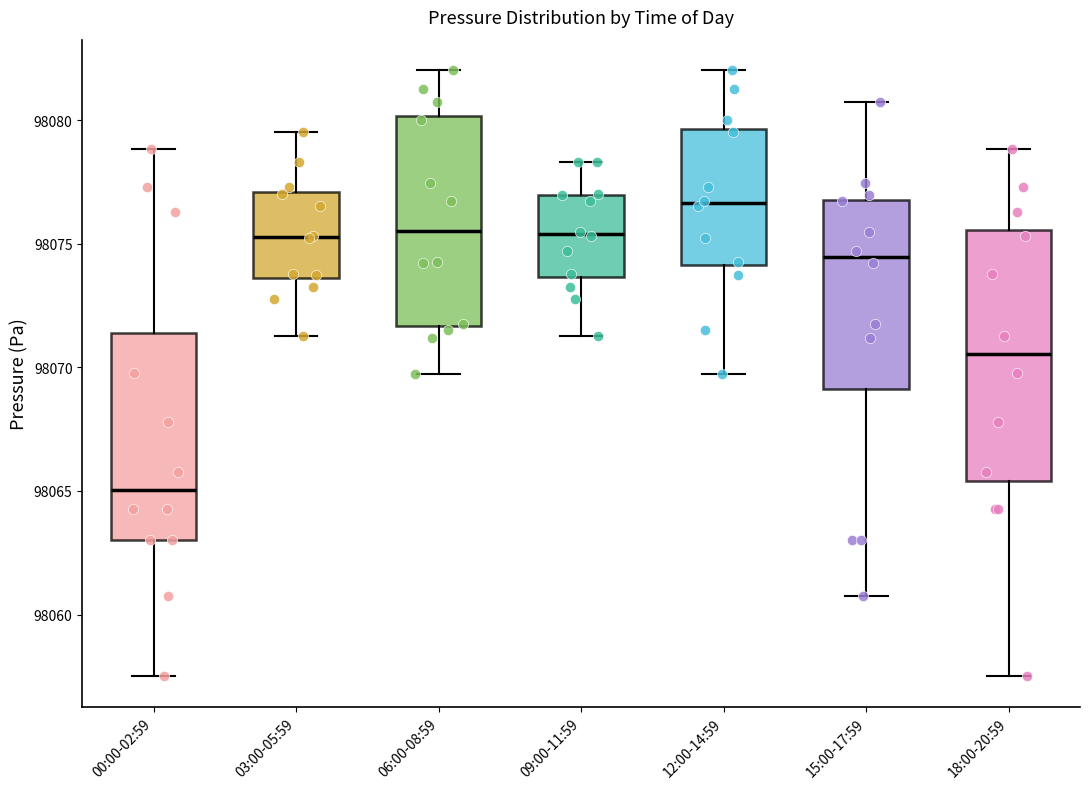

Which box's median line is the highest?

12:00-14:59